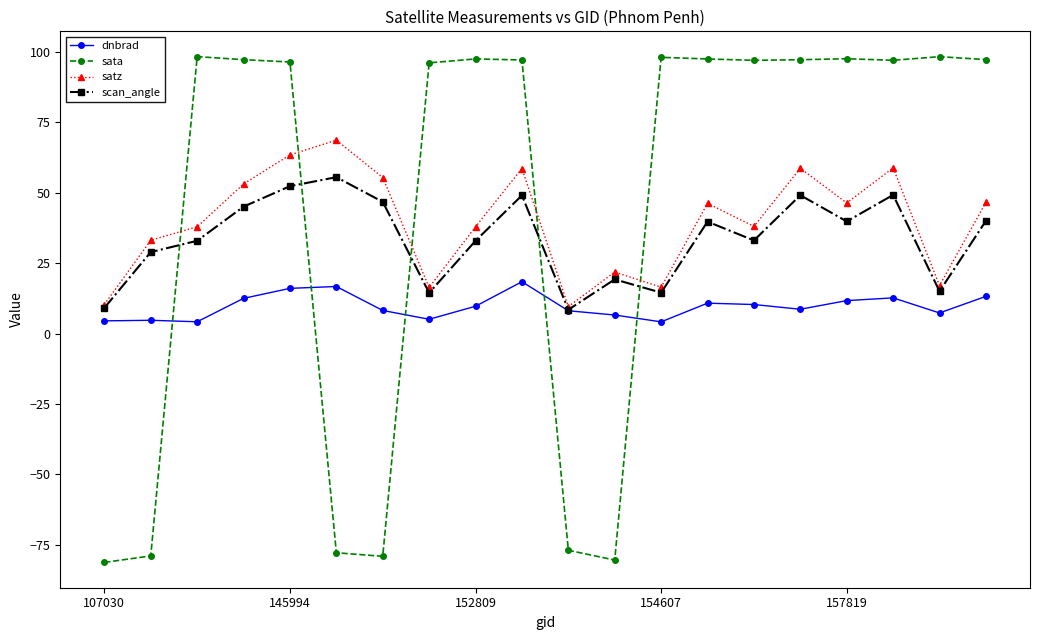

Which series ends up on top after the final intersection of scan_angle and sata?

sata